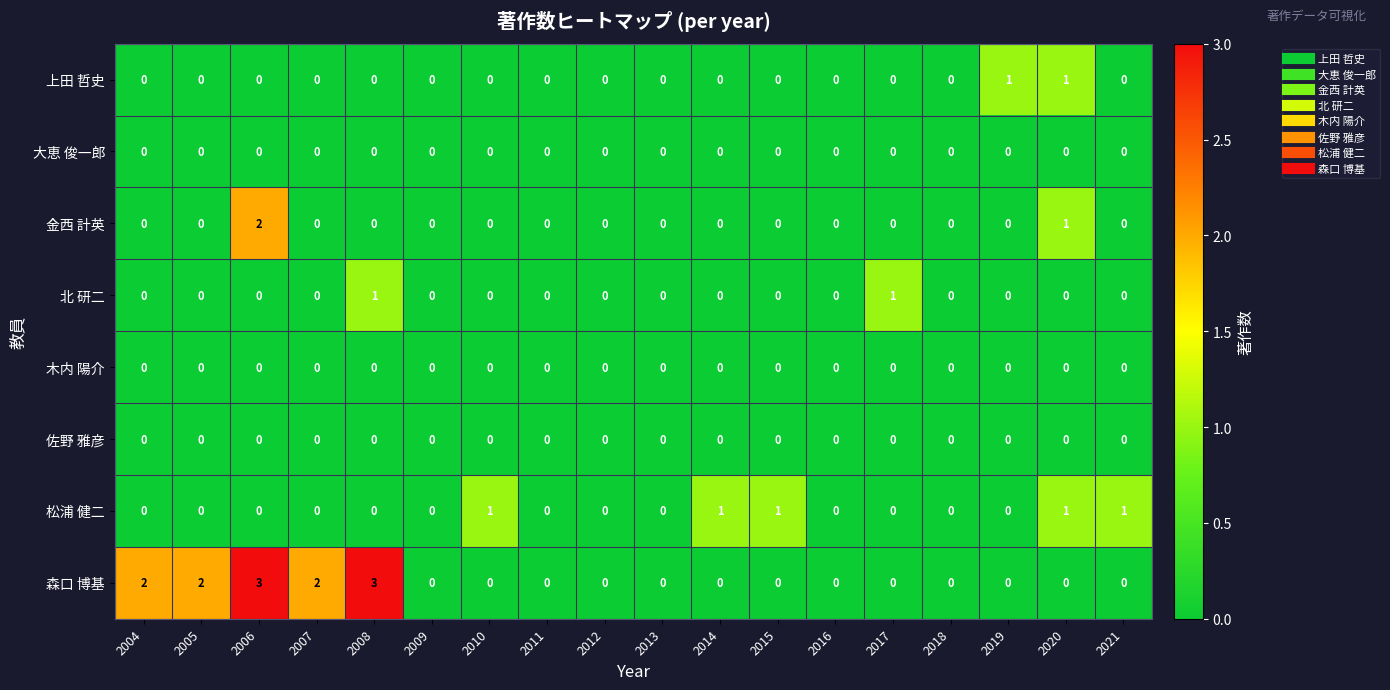

How many distinct data groups are displayed?

8